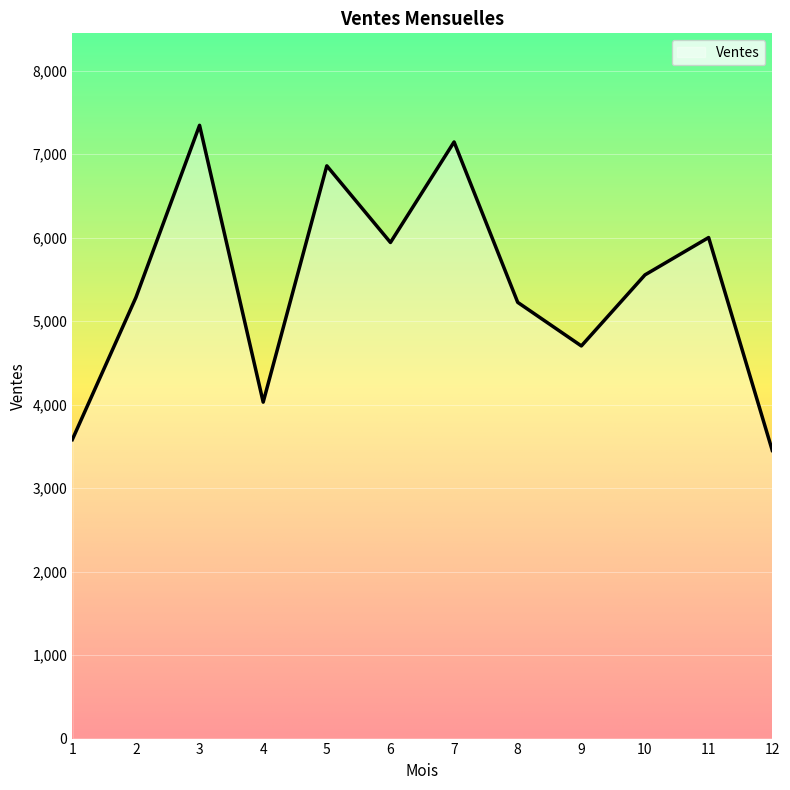

Reading left to right, transcribe all the data shown in this chart.

3580	5283	7344	4029	6859	5941	7145	5224	4702	5553	6000	3451